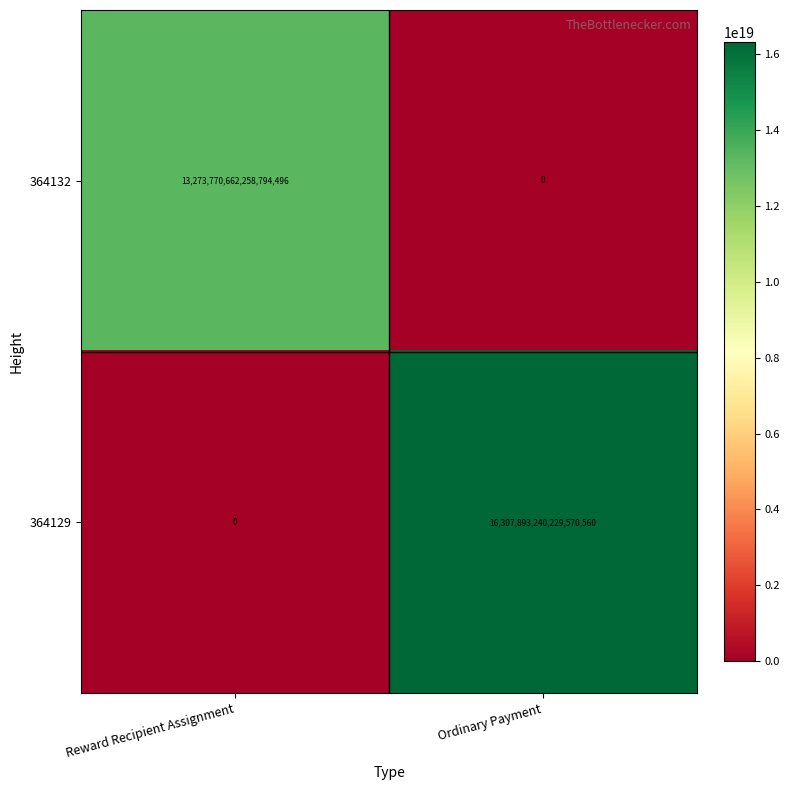

At which label does 364132 reach its peak?

Reward Recipient Assignment